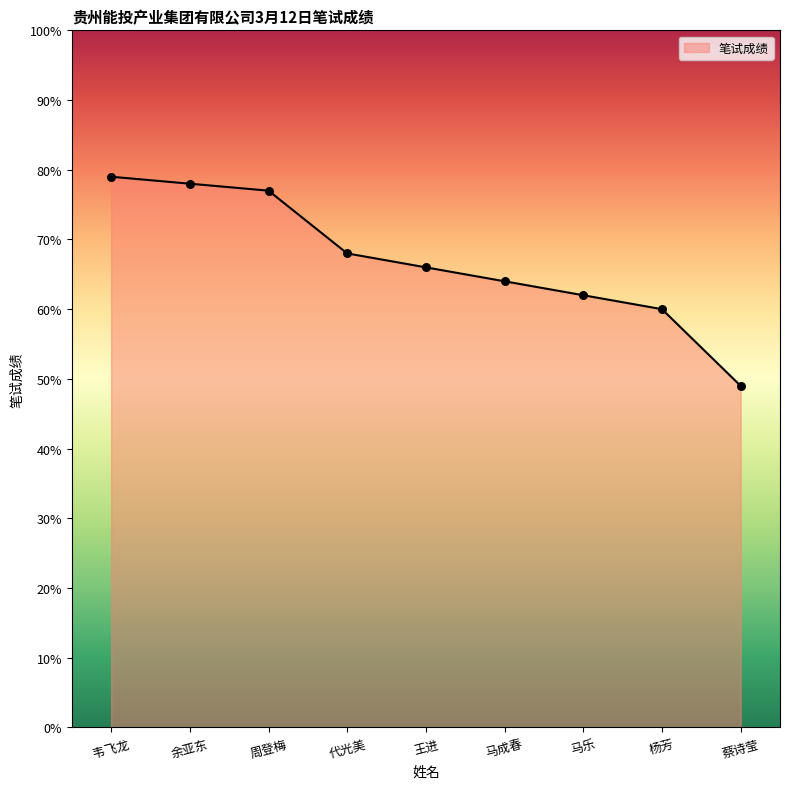

What is the ratio of the value at 韦飞龙 to the value at 王进?

1.2